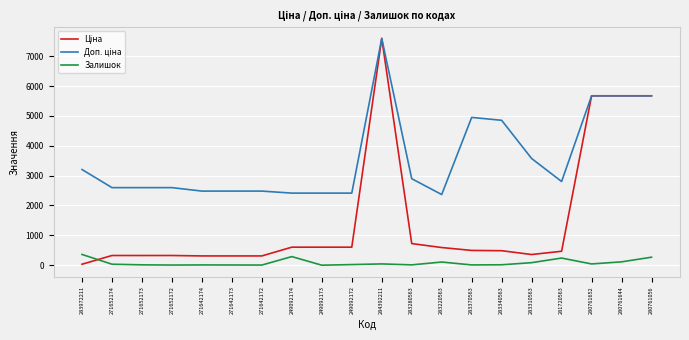

At which category is the sum across all series the highest?

284392211